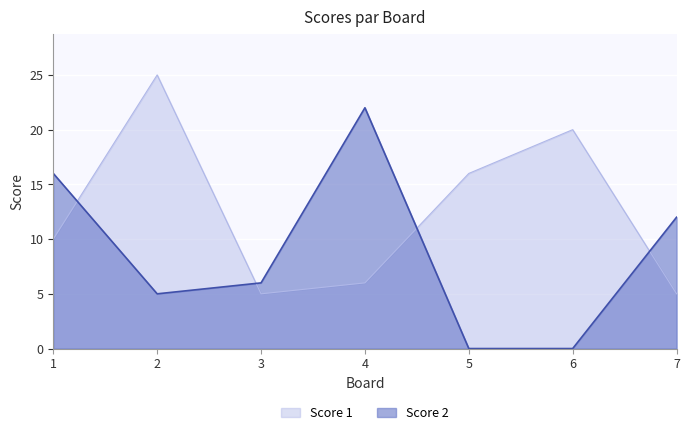

How many data points does each series have?

7